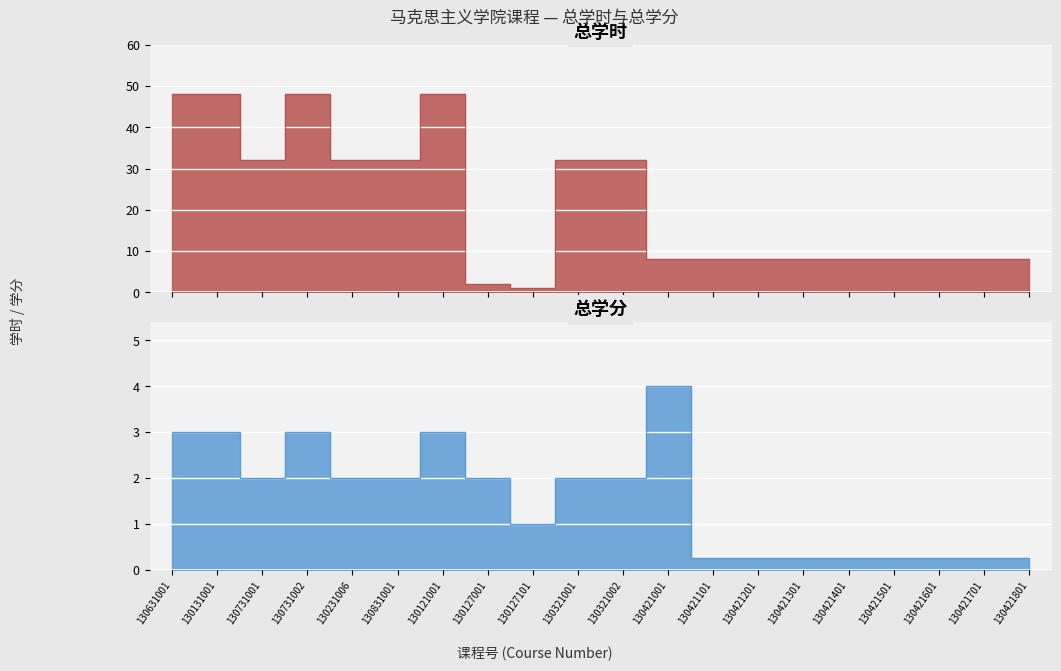

What is the minimum value for 总学分?

0.2